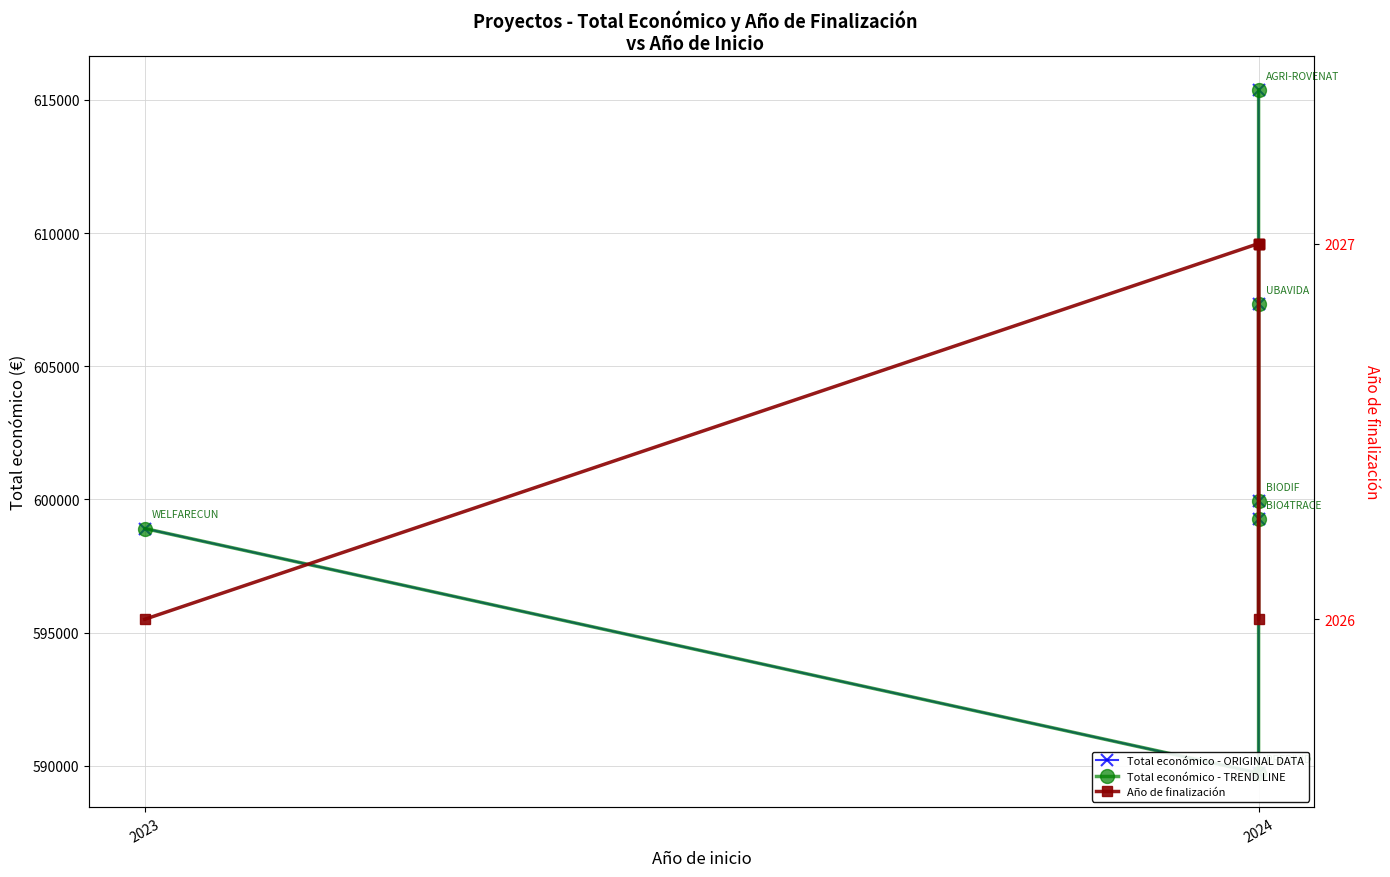

The value of Año de finalización at 2024 is 638. True or false?

False